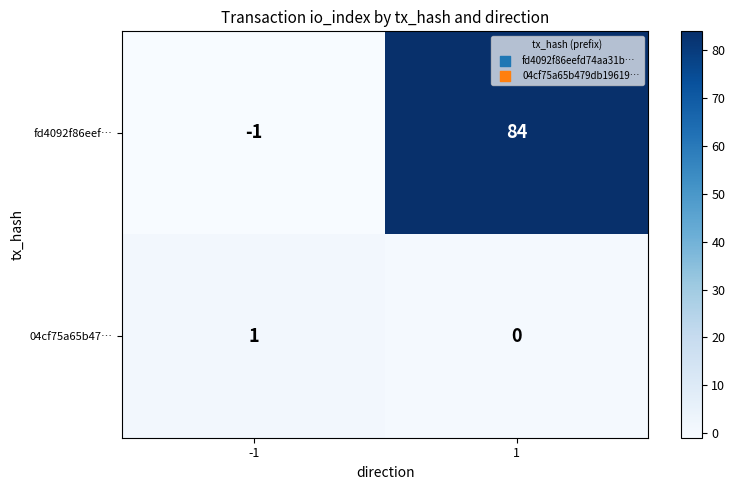

What is the difference between the highest and lowest values at 1?

84